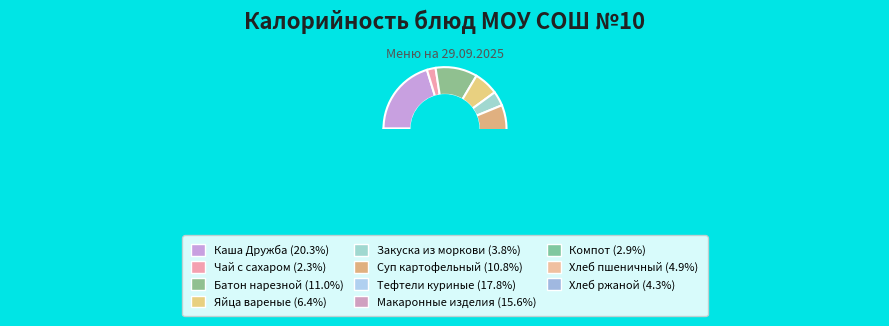

Which category has the smallest portion of the pie?

Чай с сахаром